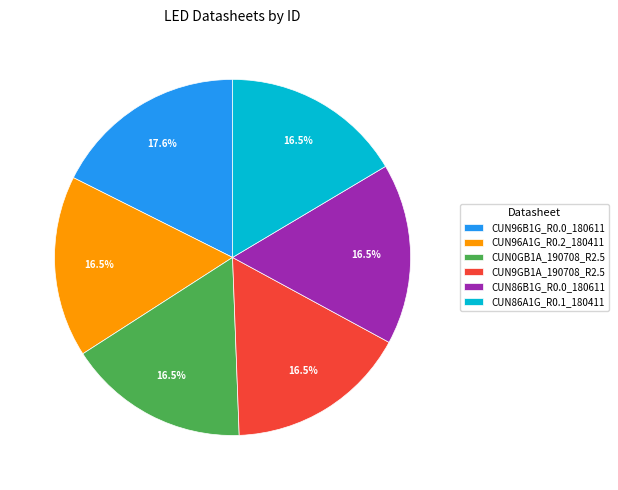

What is the ratio of the value at CUN96A1G_R0.2_180411 to the value at CUN86B1G_R0.0_180611?

1.0